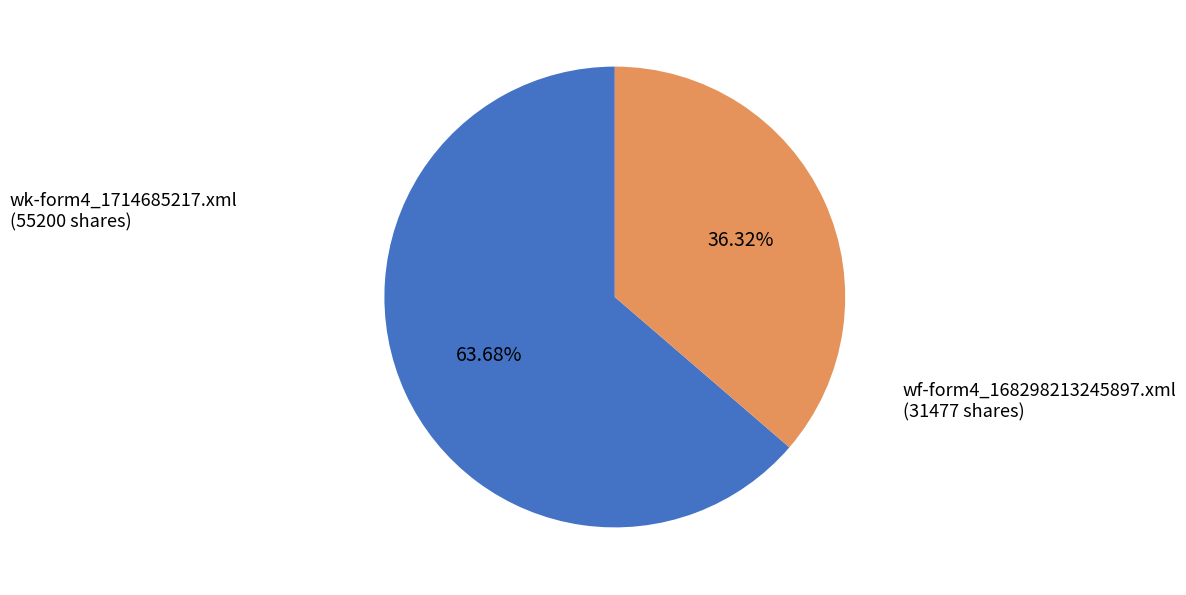

Rank the categories by value from lowest to highest.

wf-form4_168298213245897.xml, wk-form4_1714685217.xml